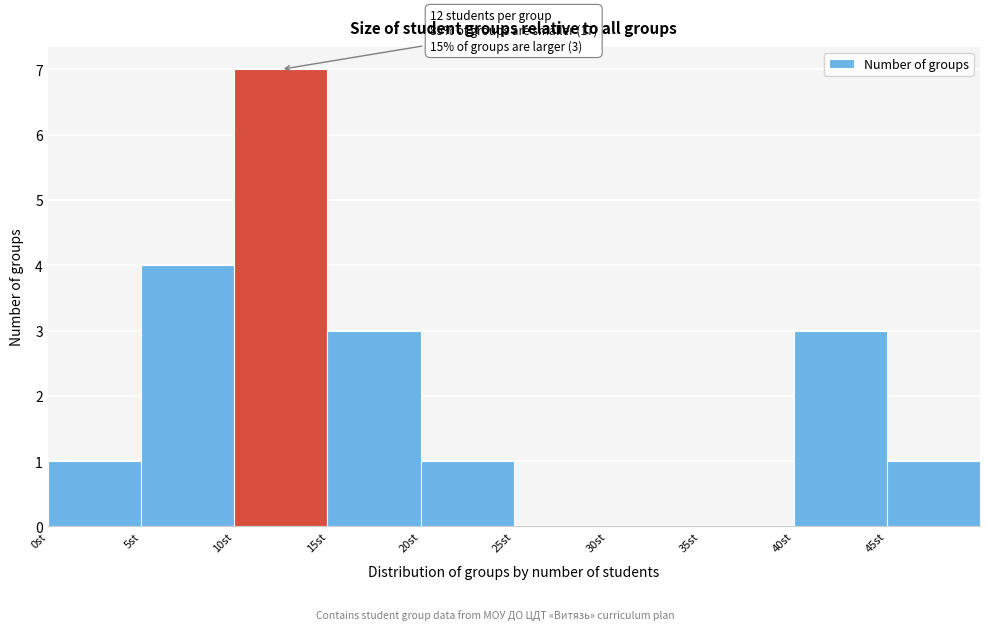

Over which range of the x-axis is the bar tallest?

10 to 15